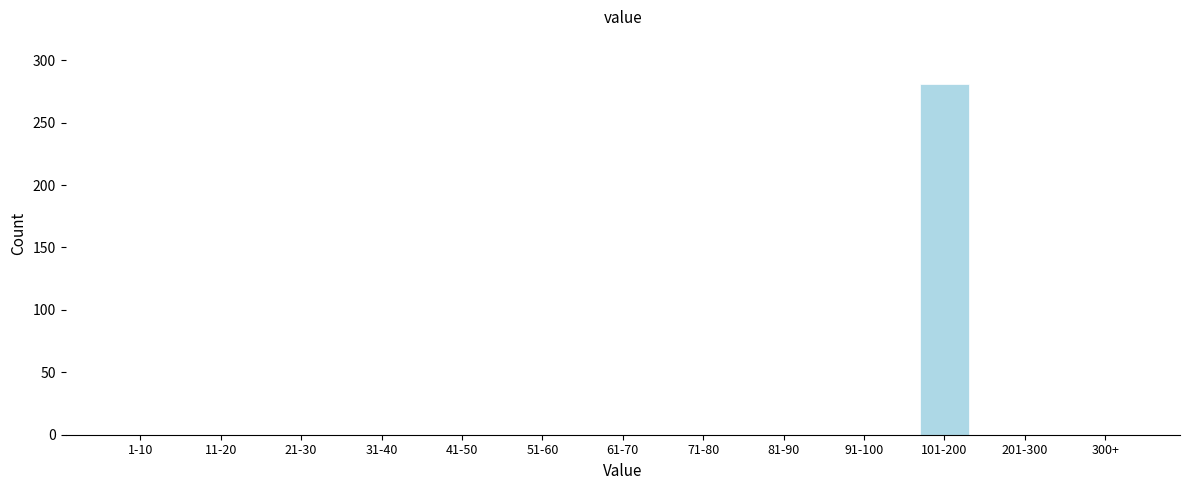

Reading left to right, what are all the values shown in this chart?

1-10=0	11-20=0	21-30=0	31-40=0	41-50=0	51-60=0	61-70=0	71-80=0	81-90=0	91-100=0	101-200=281	201-300=0	300+=0